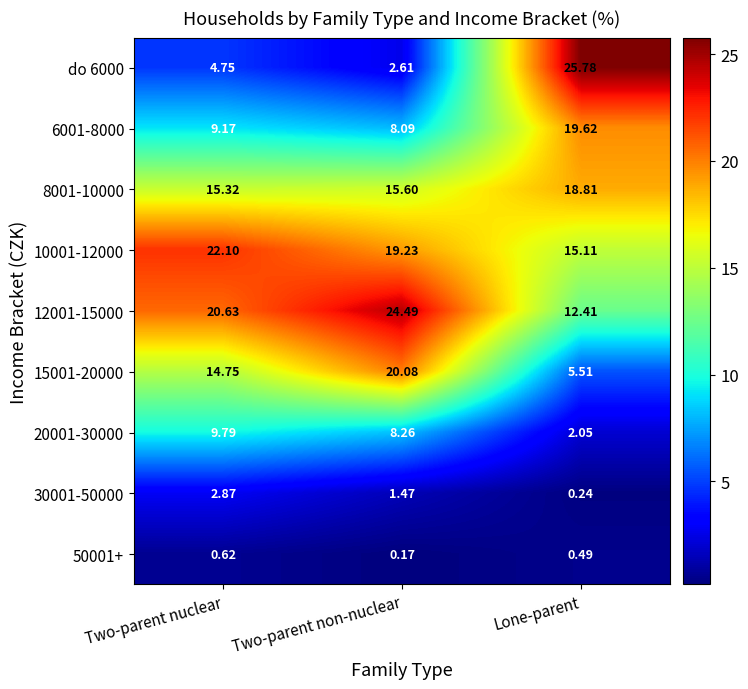

Rank the series by their maximum value, from lowest to highest.

50001+, 30001-50000, 20001-30000, 8001-10000, 6001-8000, 15001-20000, 10001-12000, 12001-15000, do 6000